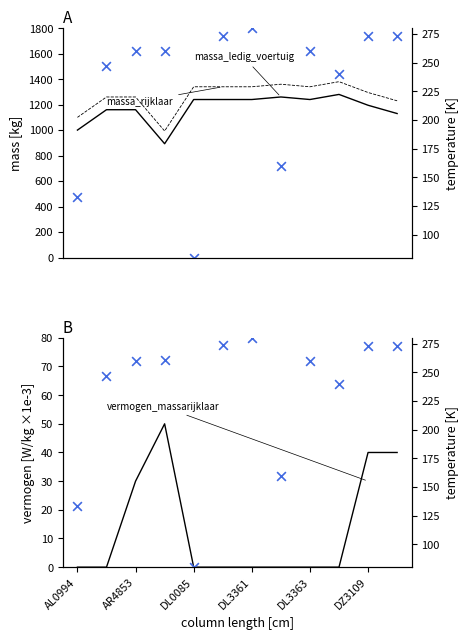

At how many categories does at least one series exceed 725?

12